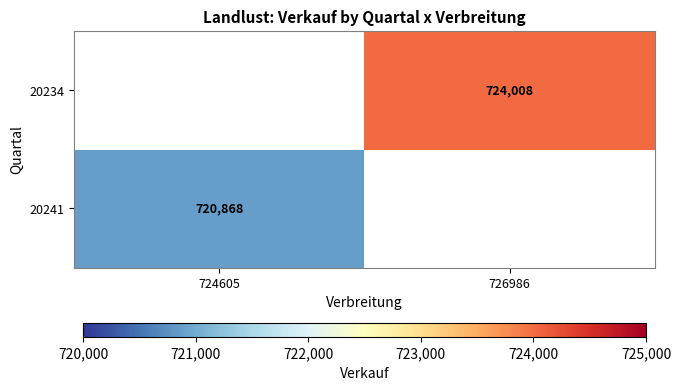

True or false: 20234 has a value of 724008 at 726986.

True